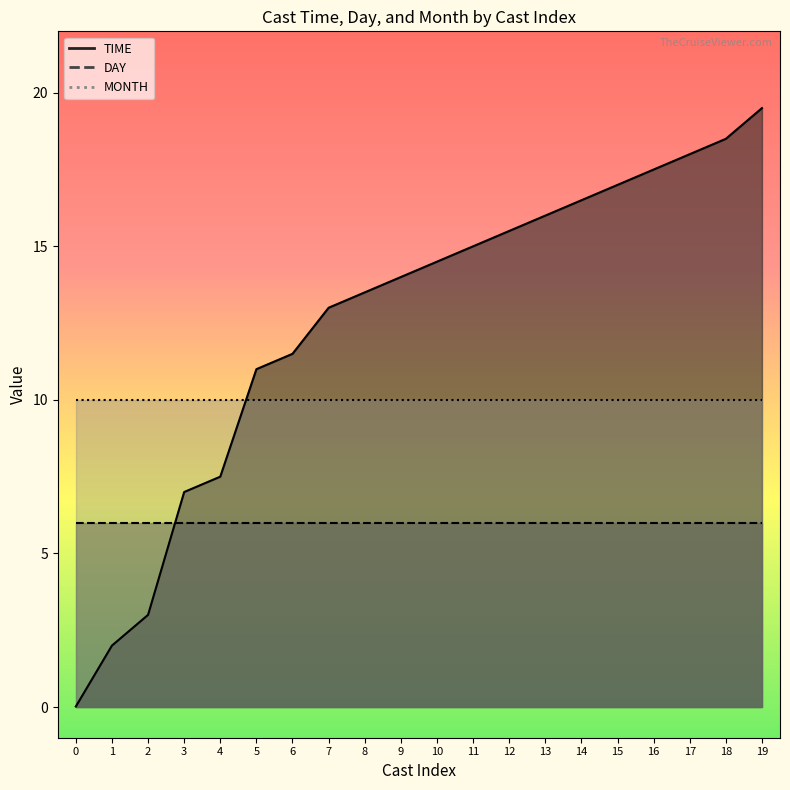

Which series ends up on top after the final intersection of TIME and MONTH?

TIME